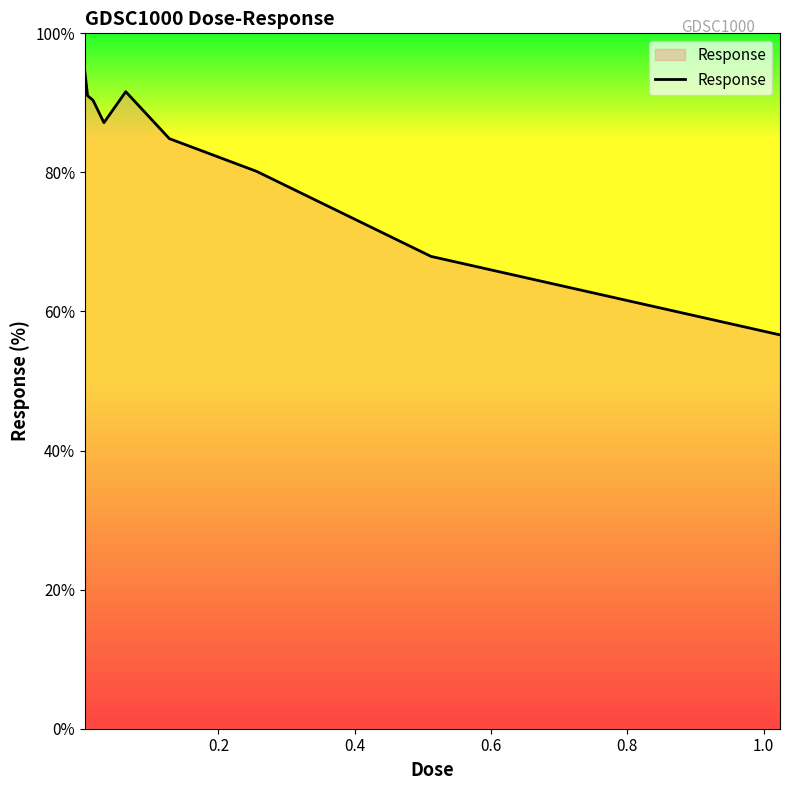

What is the minimum value shown in the chart?

56.6